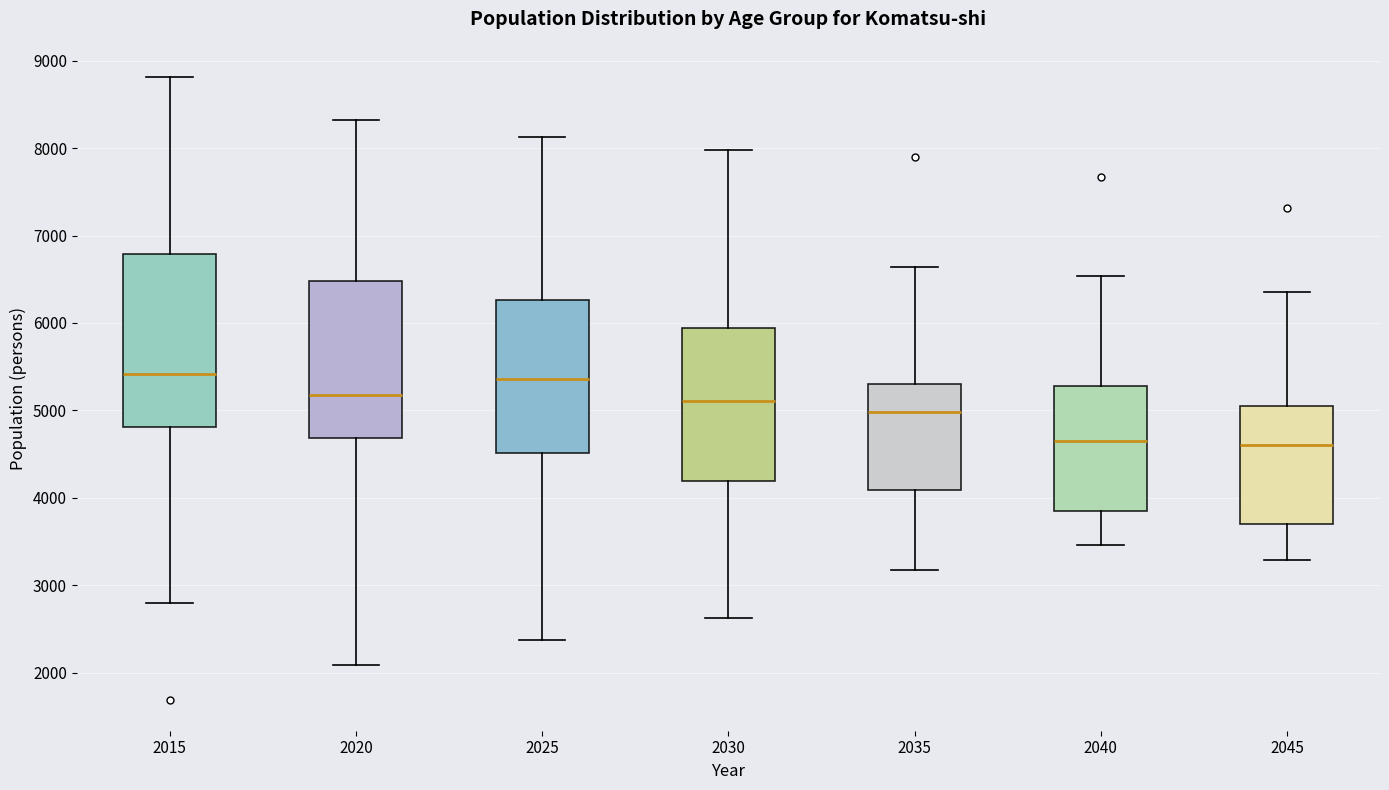

Where does the upper whisker of the box at x = 2035 end on the y-axis? The values are not printed on the chart, so give them approximately, as read against the axis.

6600